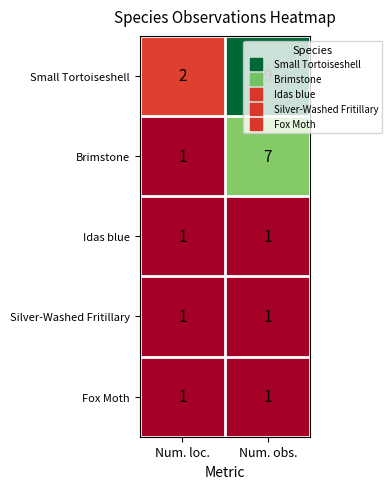

What value does the Brimstone series have at Num. obs.?

7